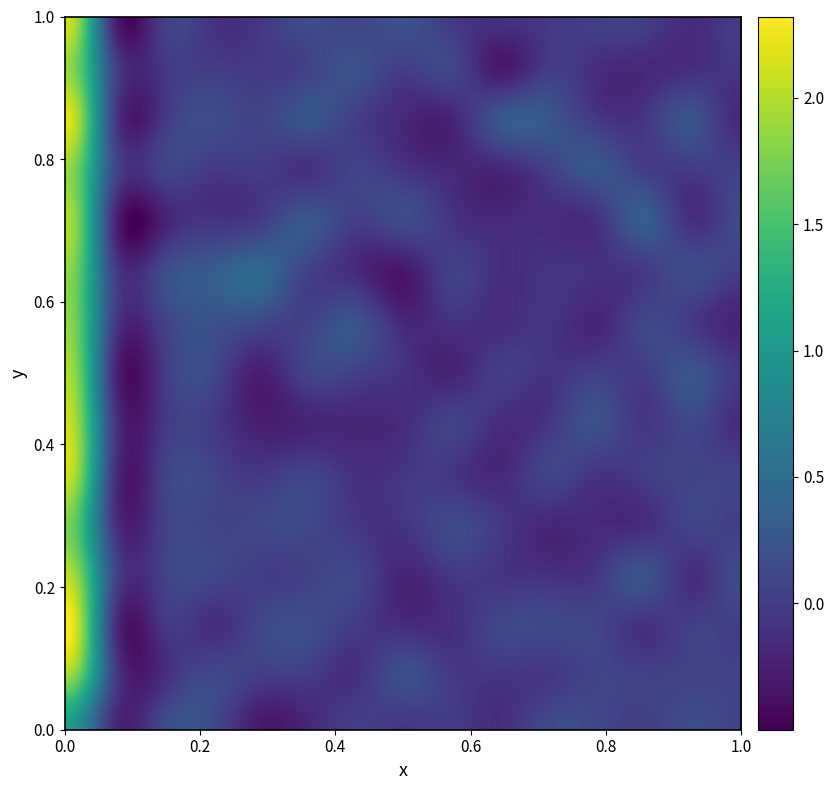

What is the total value across all series at 0?

29